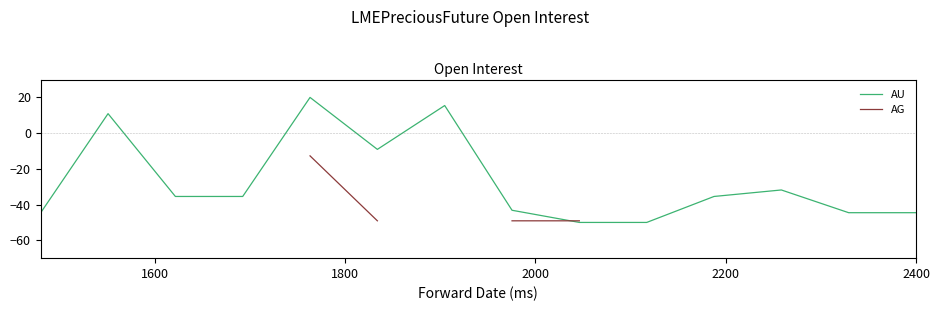

How many interior local peaks does the AU series have?

4